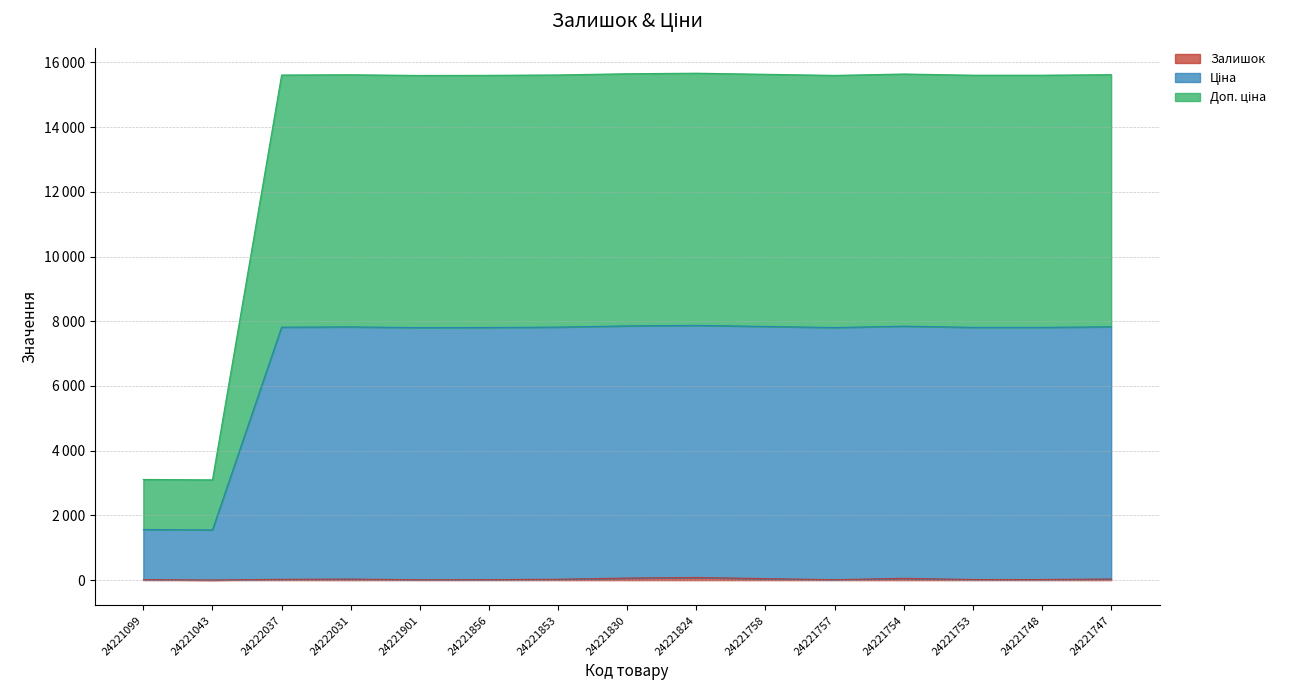

What is the spread (max minus min) of values at 24221099?

3095.7